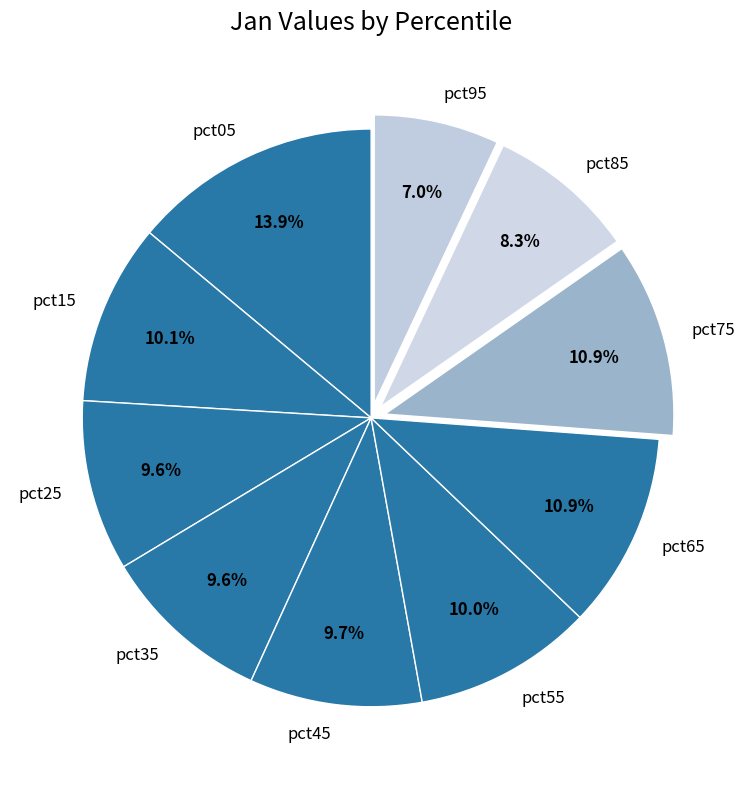

Combined, do pct75 and pct85 account for over 50%?

No